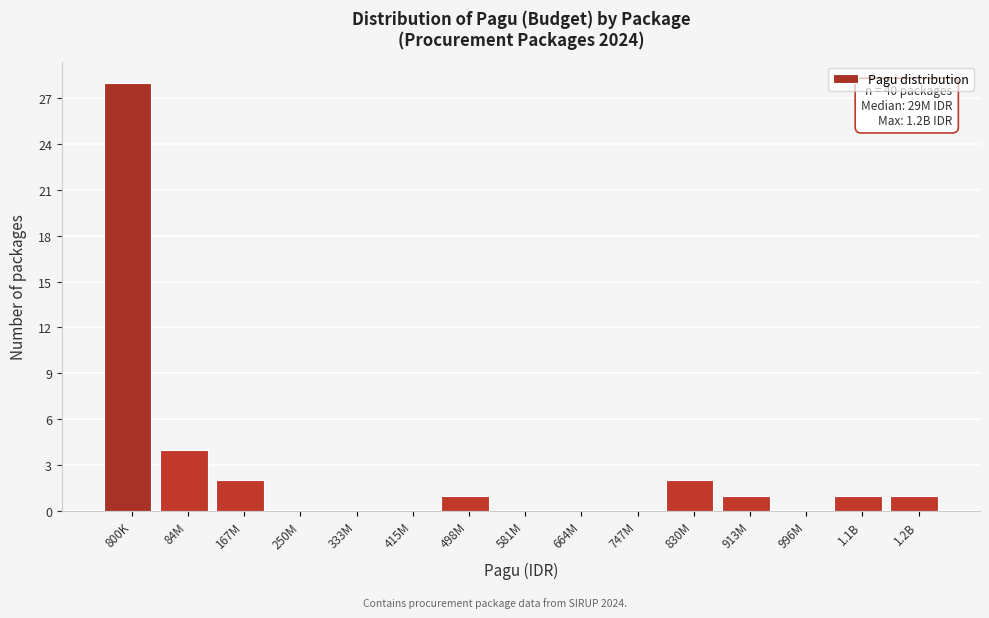

Reading right to left, what are all the values shown in this chart?

1.2B=1	1.1B=1	996M=0	913M=1	830M=2	747M=0	664M=0	581M=0	498M=1	415M=0	333M=0	250M=0	167M=2	84M=4	800K=28